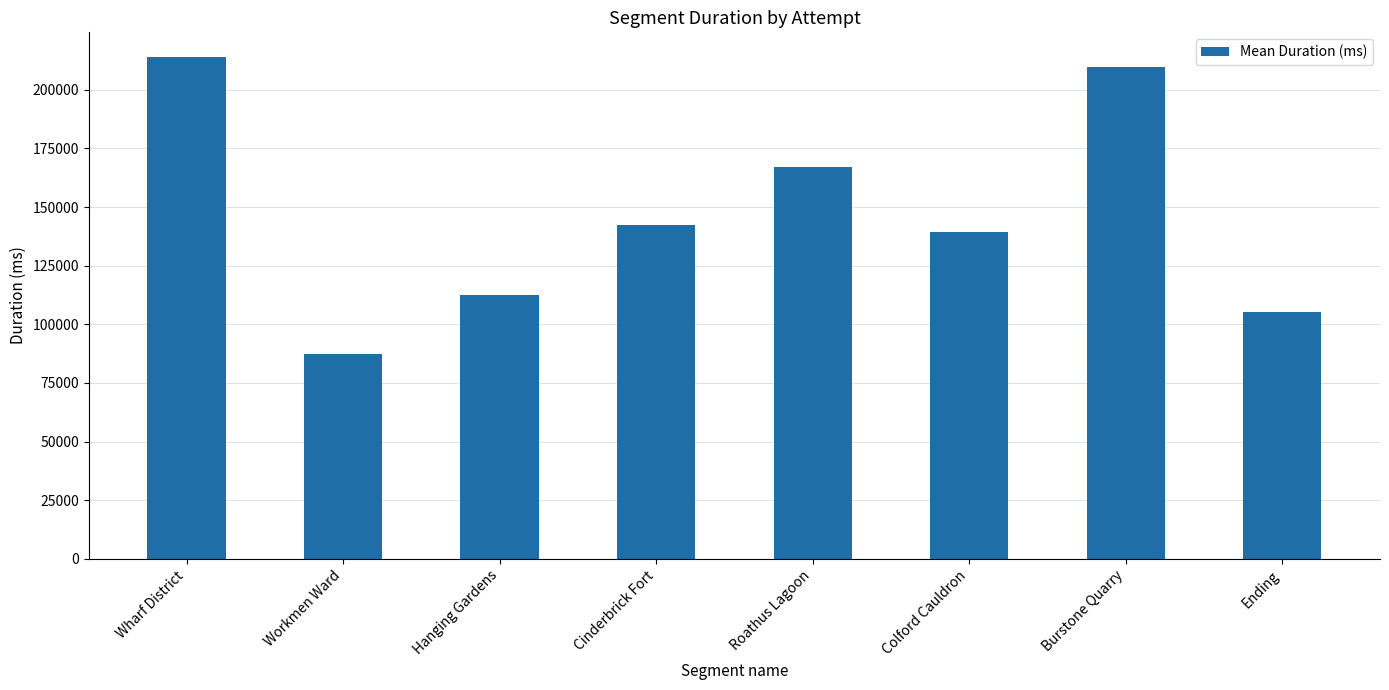

How many data points are less than 142441?

4